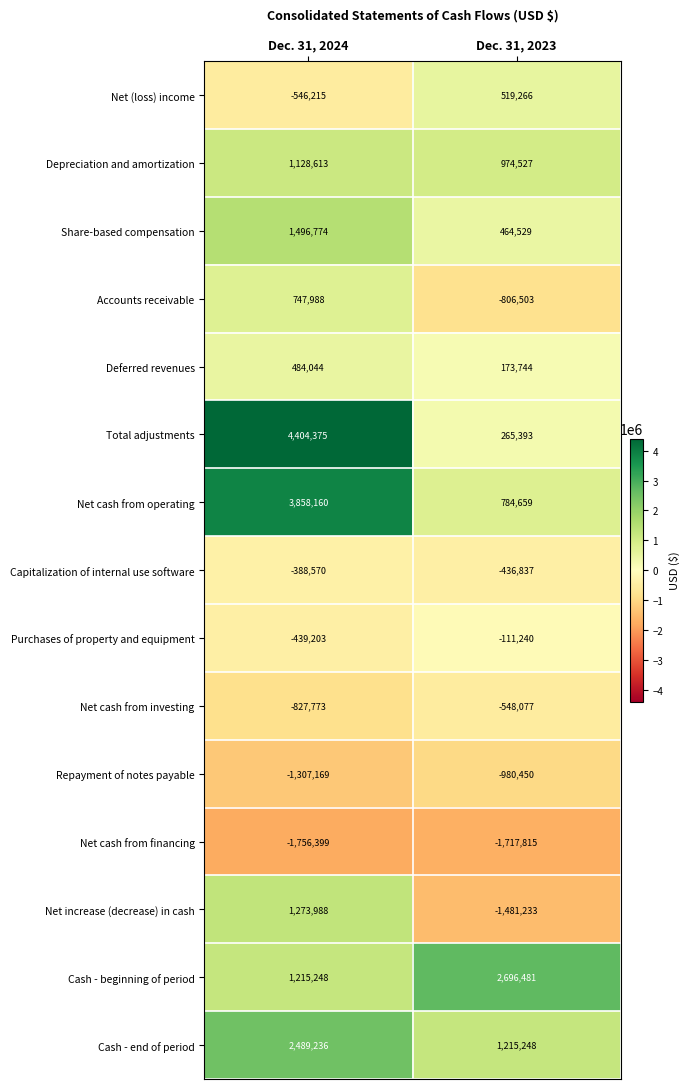

Read the Total adjustments value at Dec. 31, 2024, to the nearest 50.

4404400